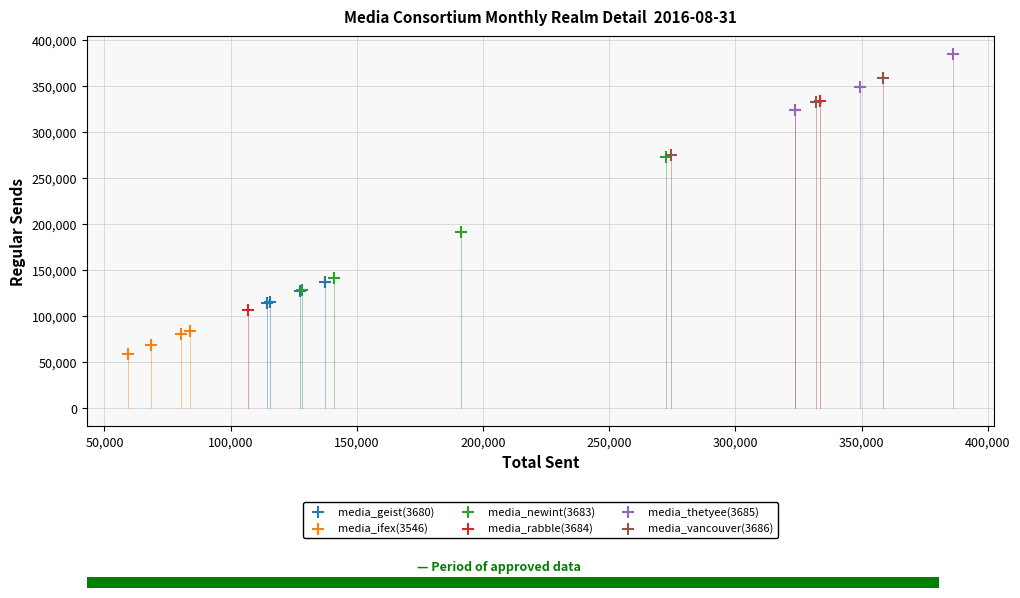

Which series reaches the maximum Y coordinate?

media_thetyee(3685)